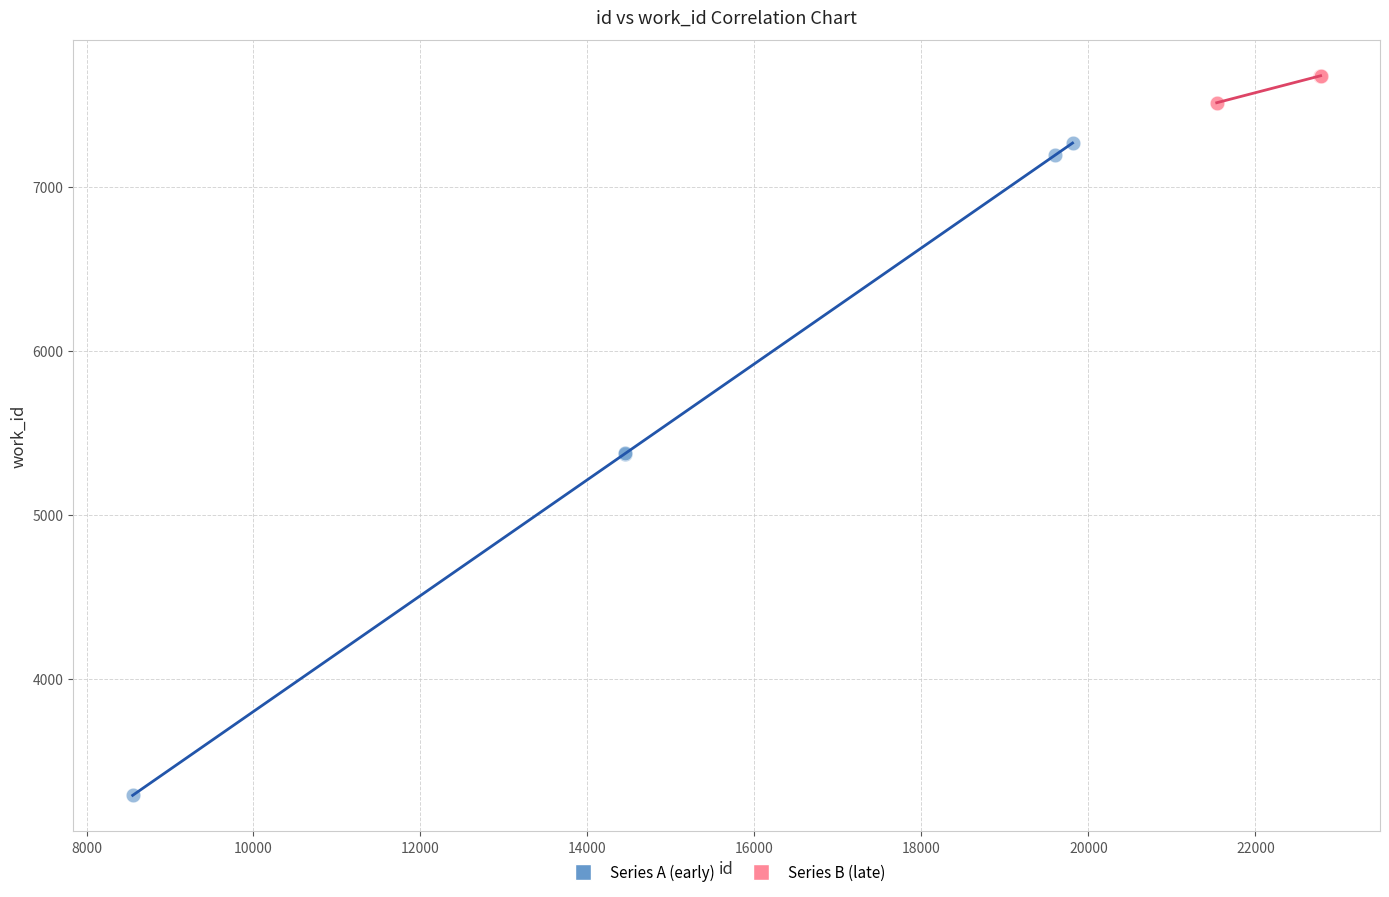

Which series has the largest Y range (max minus min)?

Series A (early)